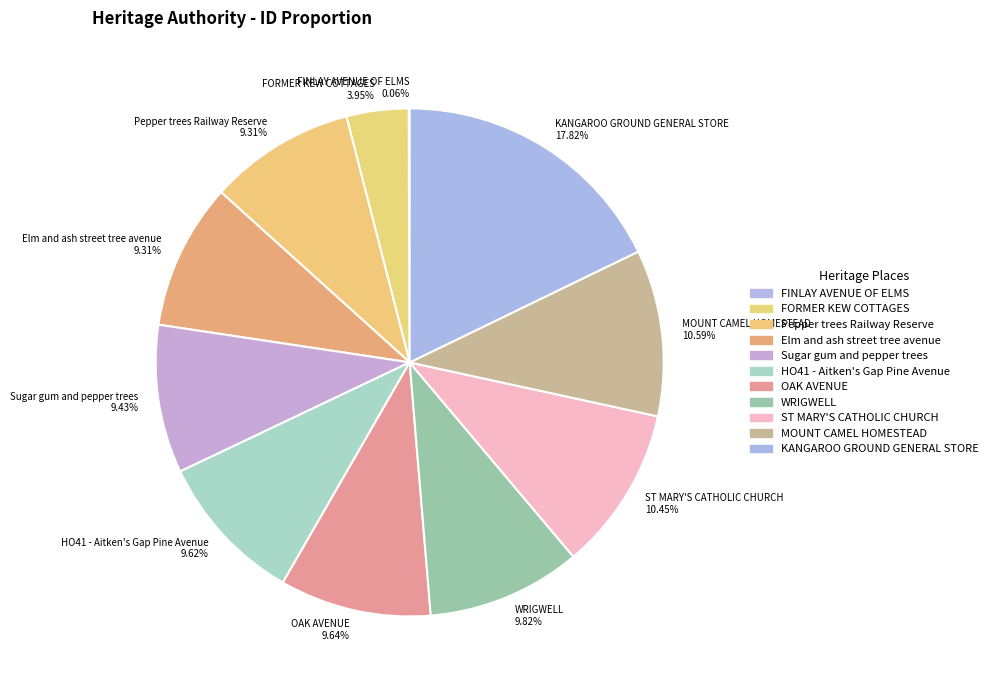

What percentage do KANGAROO GROUND GENERAL STORE and MOUNT CAMEL HOMESTEAD together represent?

28.4%